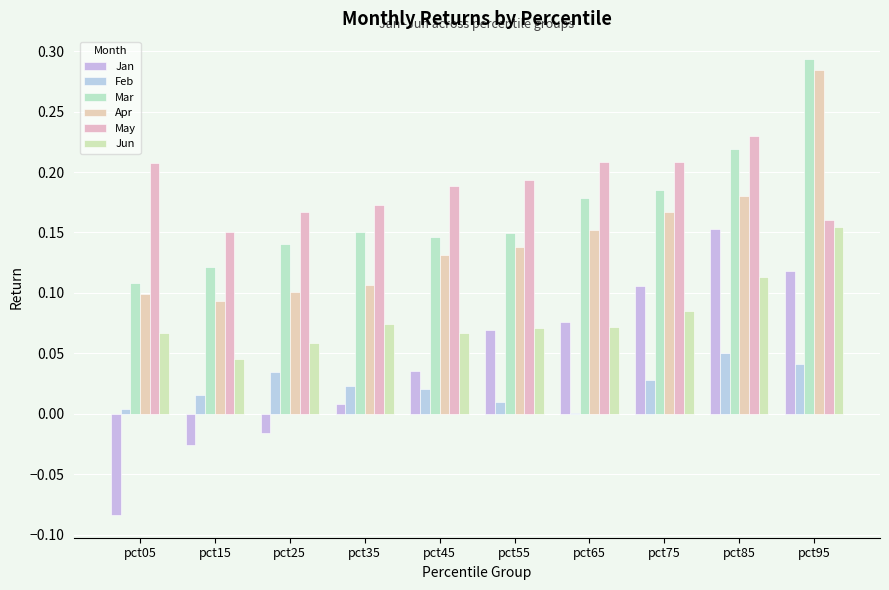

The value of Jun at pct55 is 0.1. True or false?

True